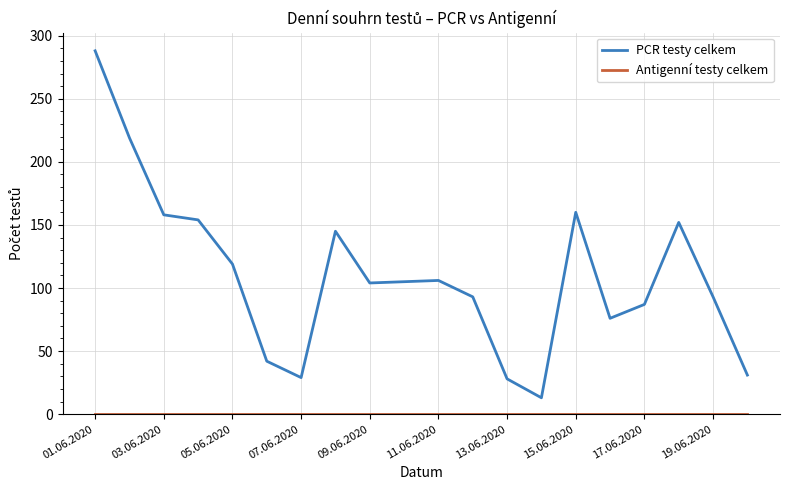

Which series has the largest total across all categories?

PCR testy celkem